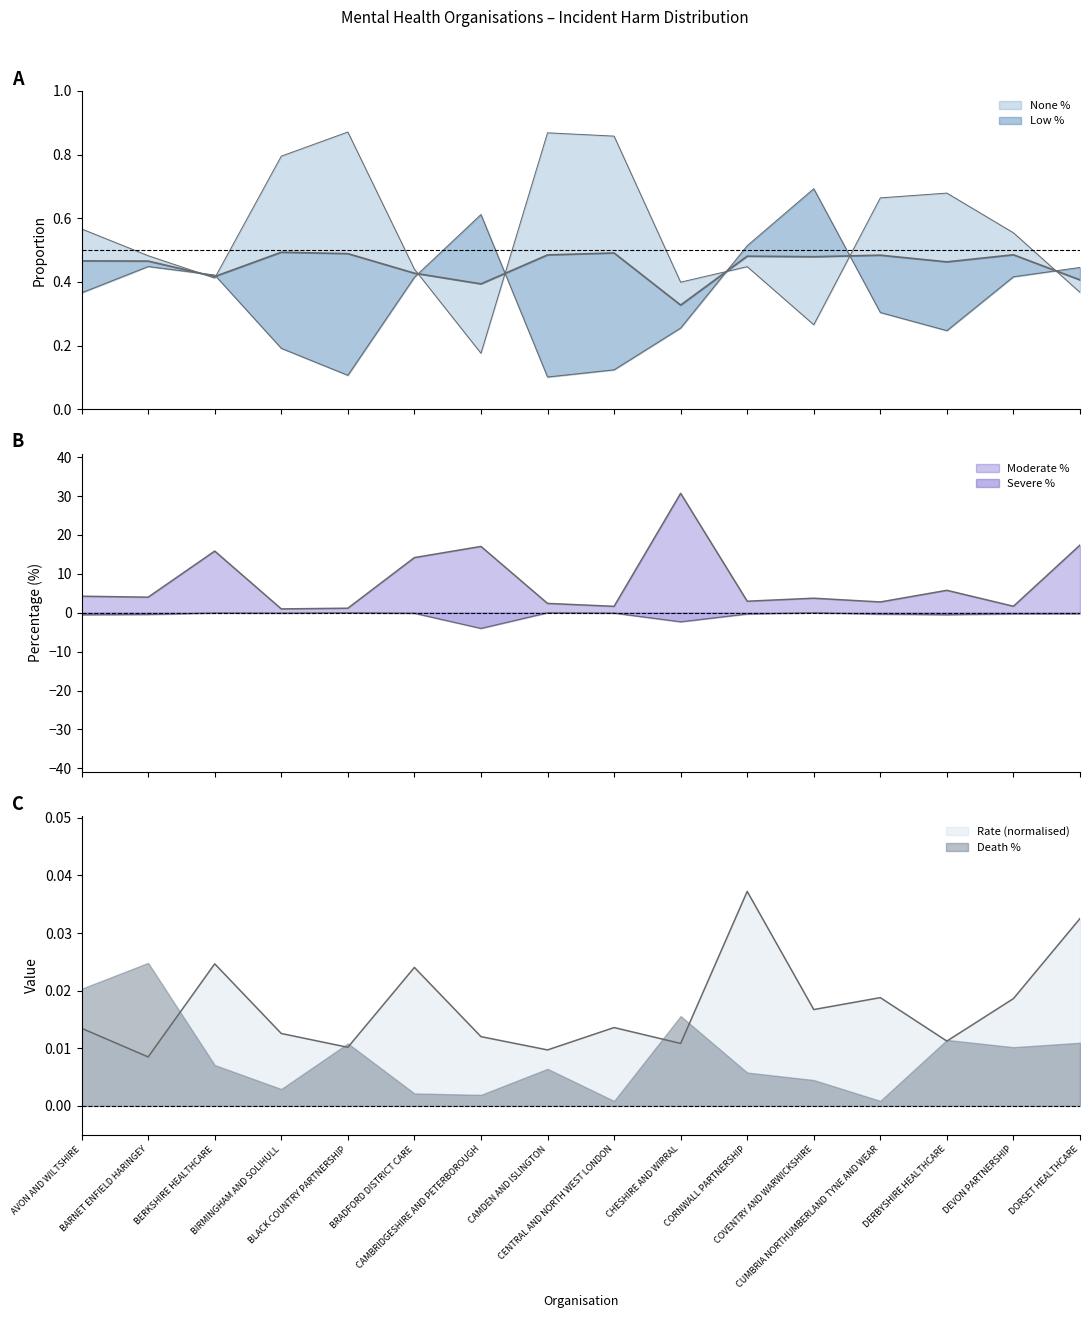

At which label does Low % reach its peak?

COVENTRY AND WARWICKSHIRE